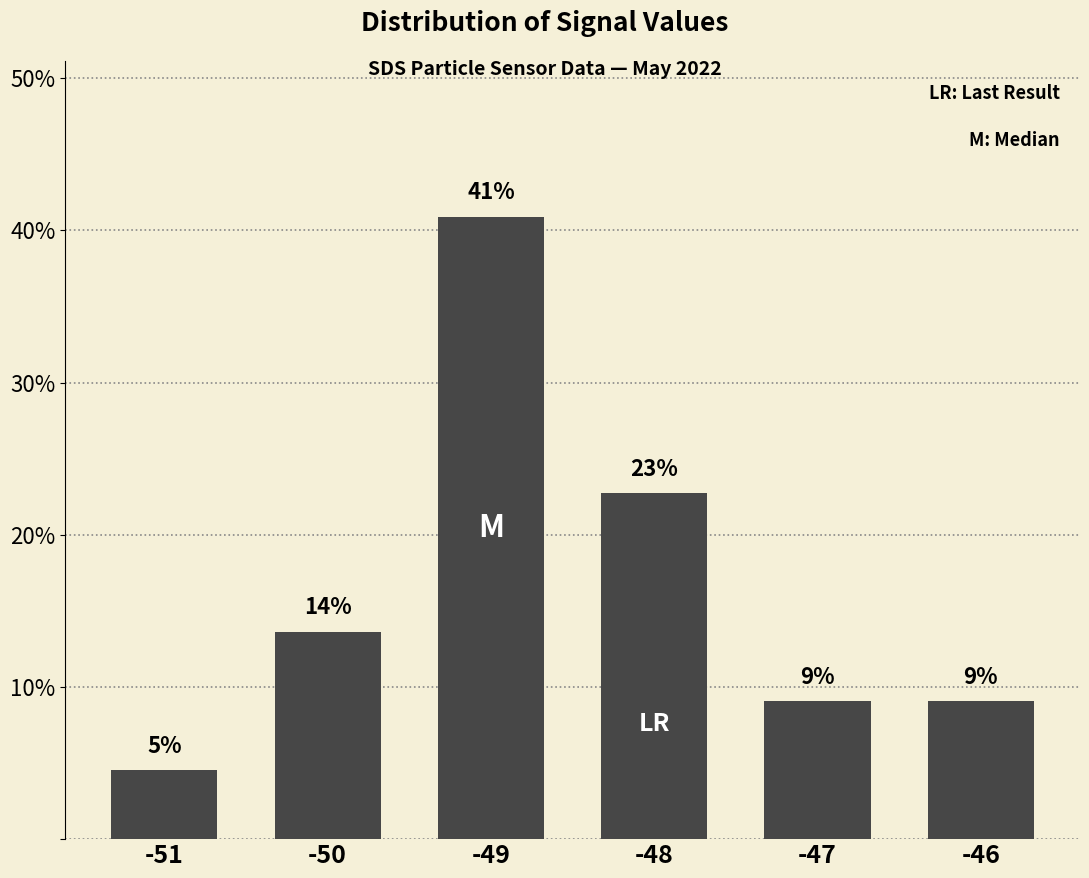

How many bars are there in total?

6